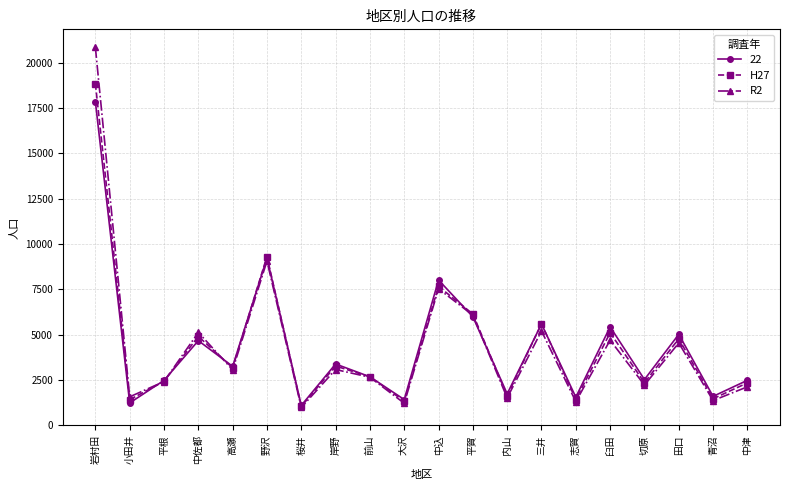

What position from the left is 野沢?

6